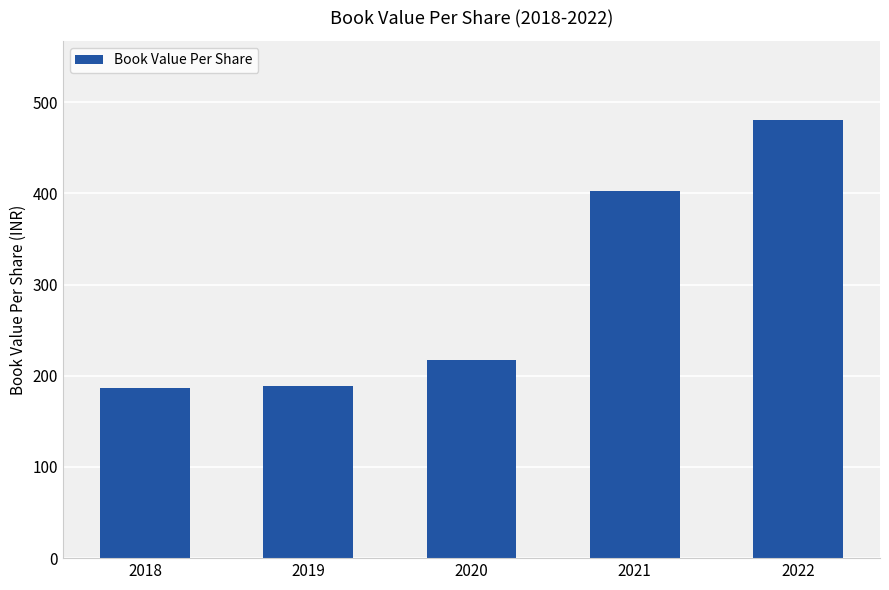

Are the bars horizontal?

No